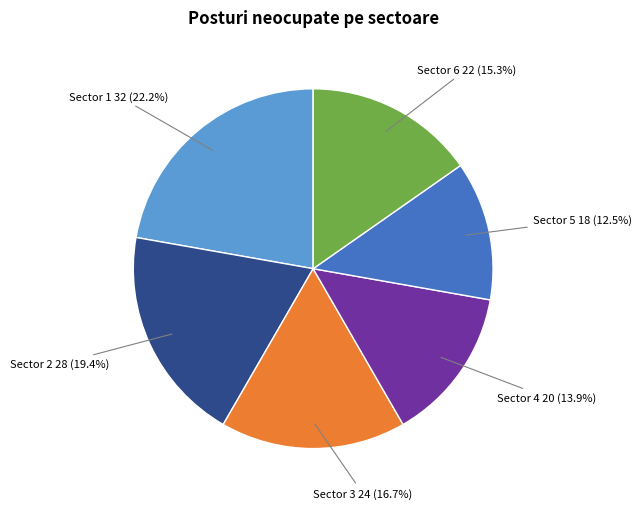

To the nearest percent, what is the average slice percentage?

17%